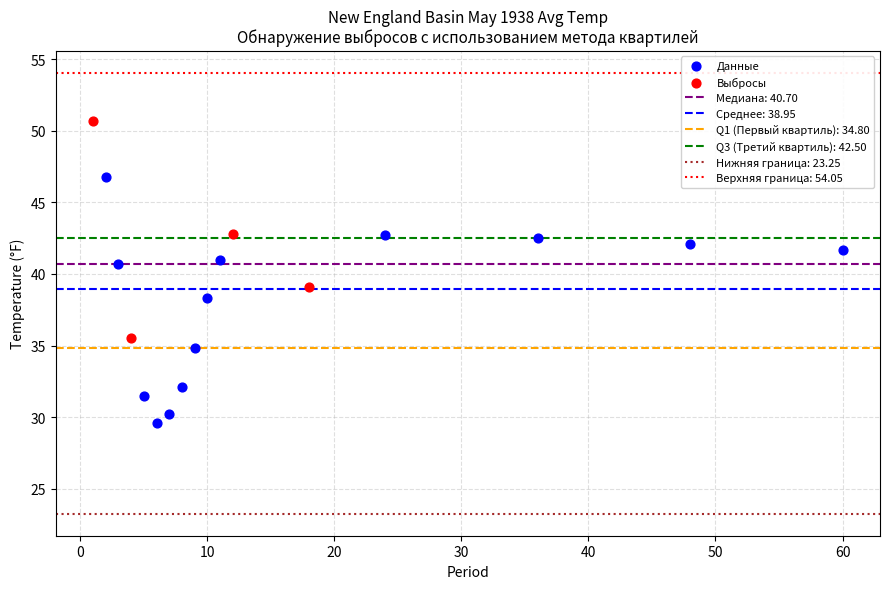

Which series reaches the minimum Y coordinate?

Данные